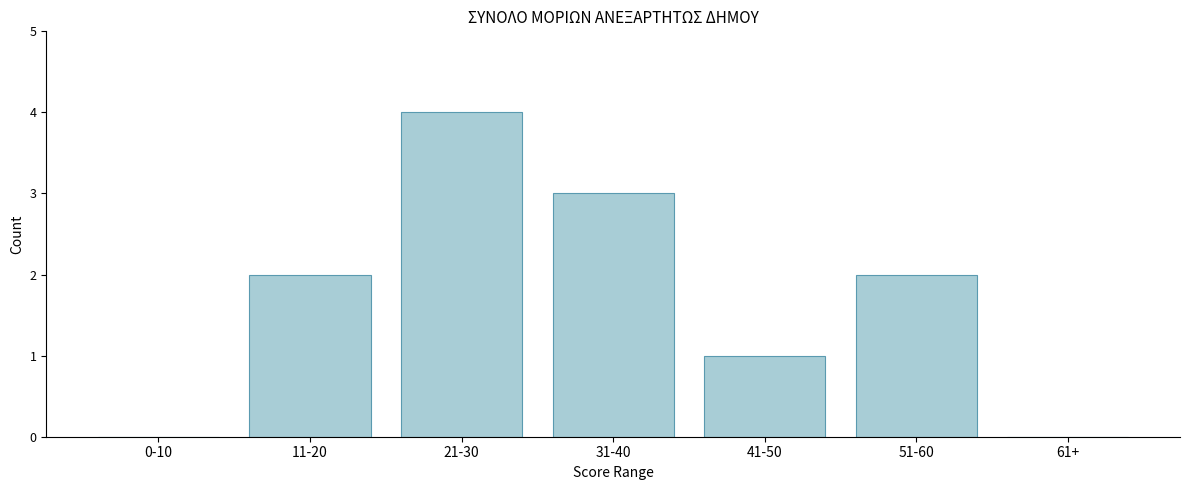

Reading right to left, extract all data points from this chart.

61+=0	51-60=2	41-50=1	31-40=3	21-30=4	11-20=2	0-10=0